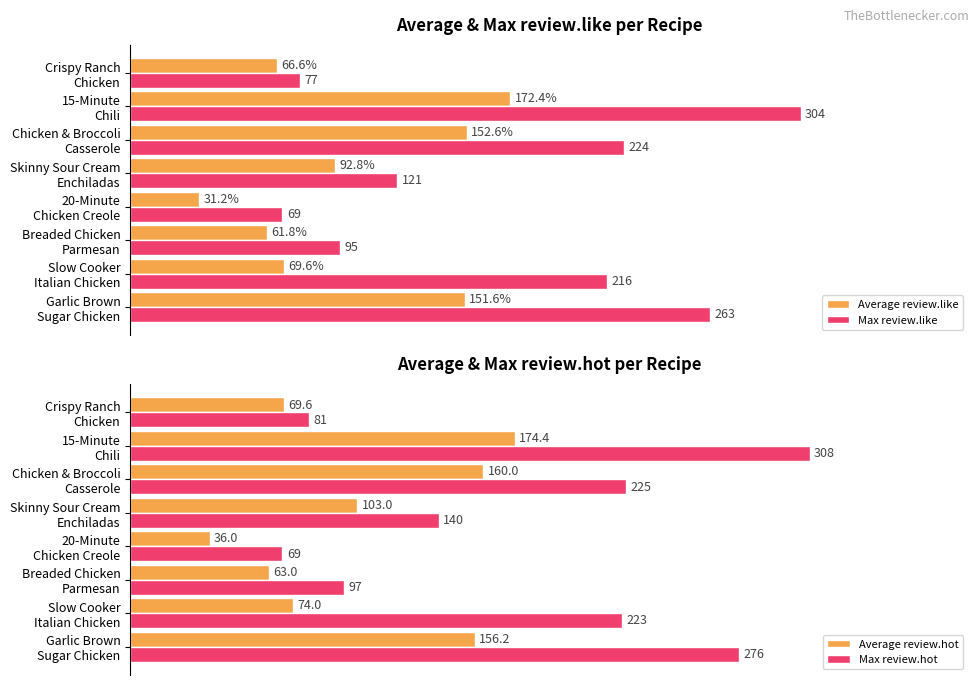

What is the average value of the Max review.hot series?

177.4